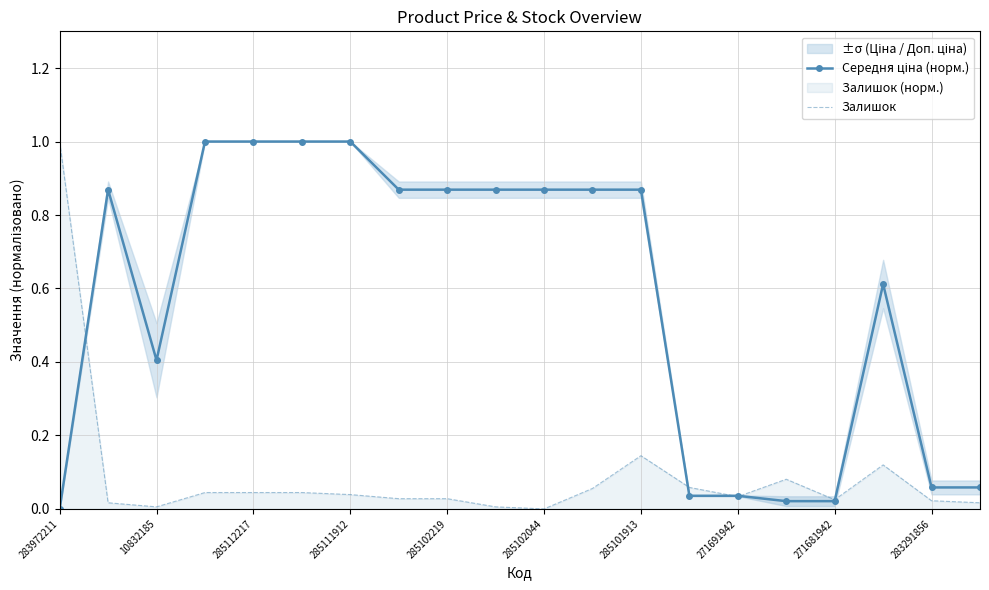

Does the chart have visible grid lines?

Yes